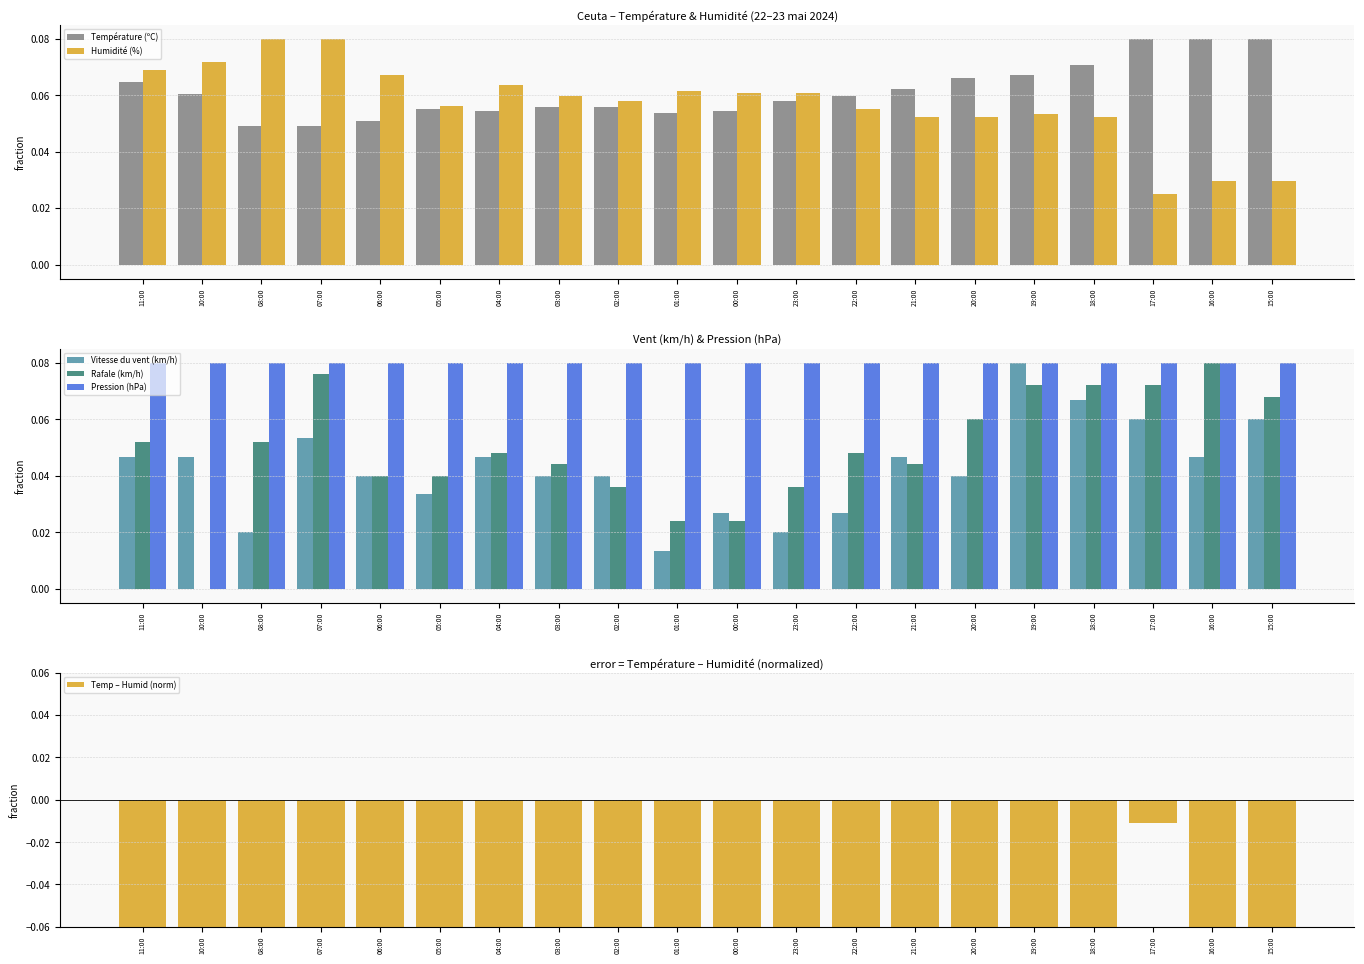

At which category is the sum across all series the highest?

17:00